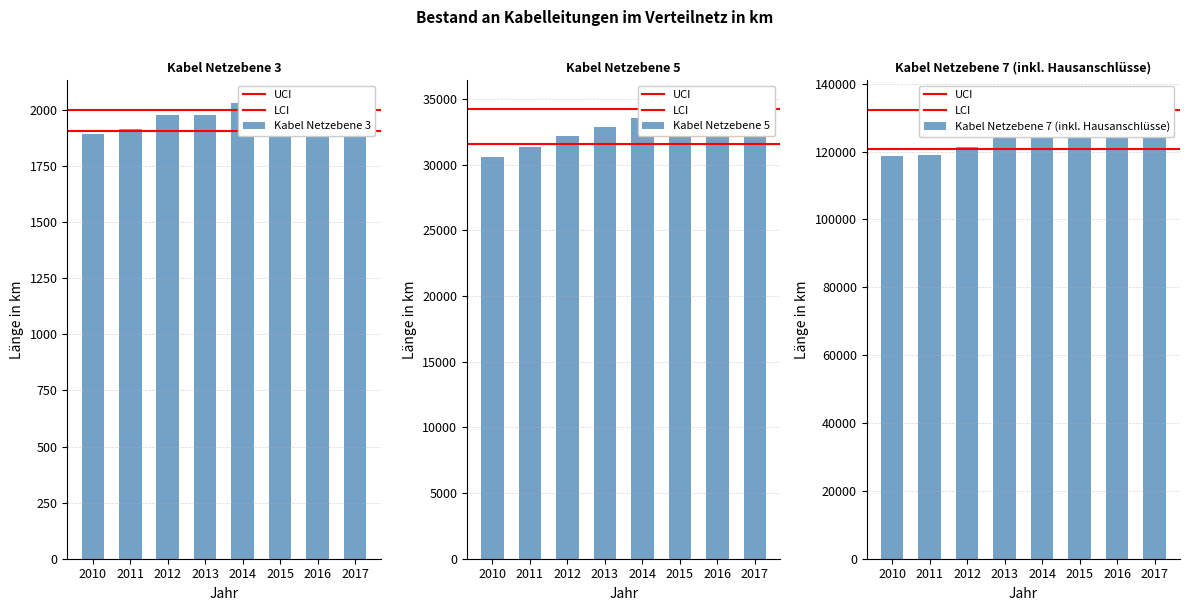

List the series in order of their overall mean, highest first.

Kabel Netzebene 7 (inkl. Hausanschlüsse), Kabel Netzebene 5, Kabel Netzebene 3